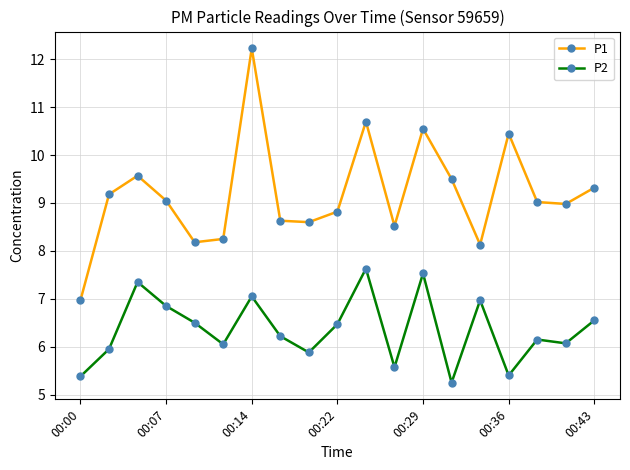

List the series in order of their overall mean, highest first.

P1, P2